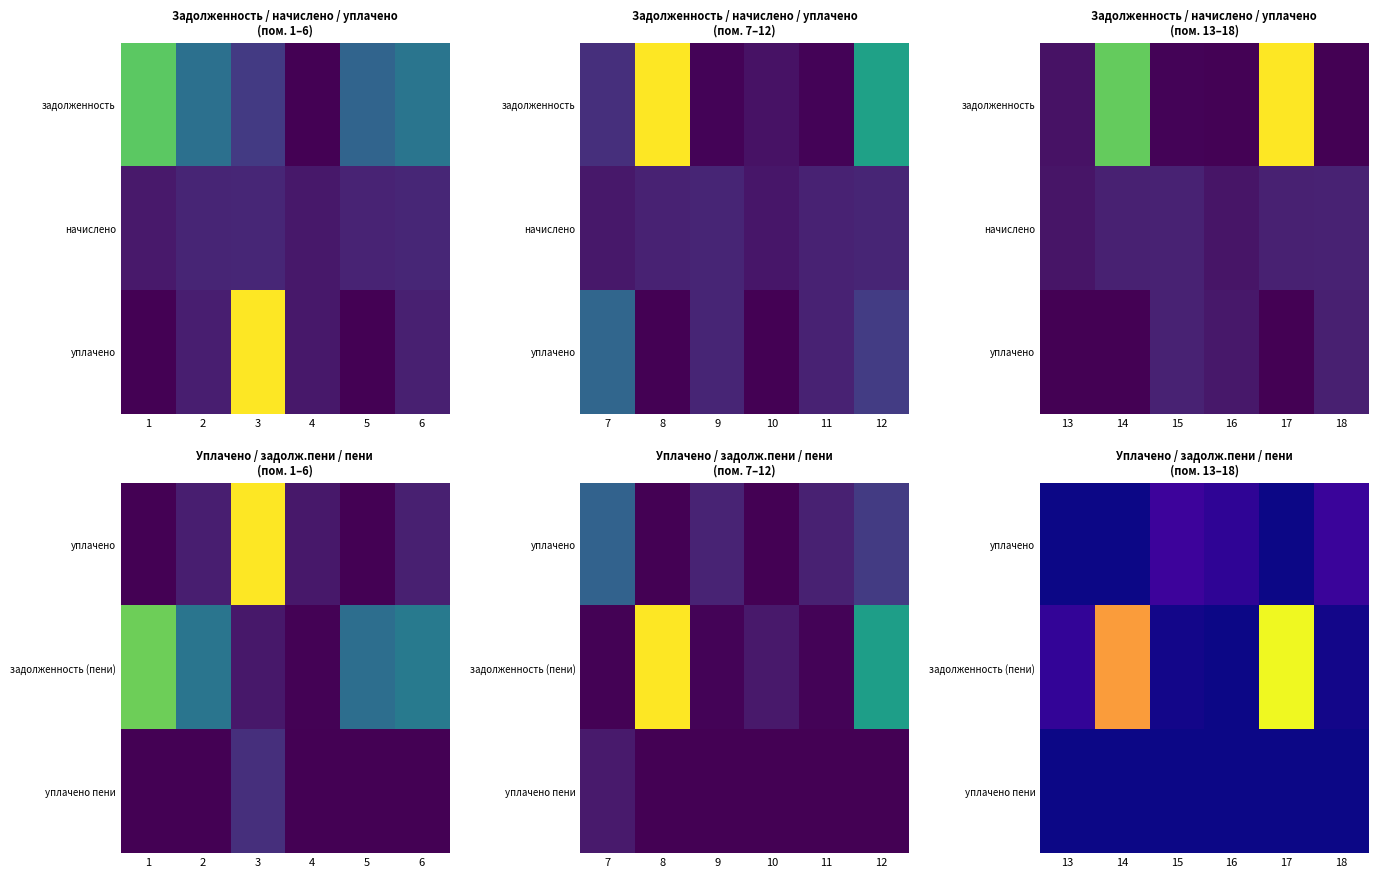

The уплачено пени series shows -0.2 at 14. True or false?

False